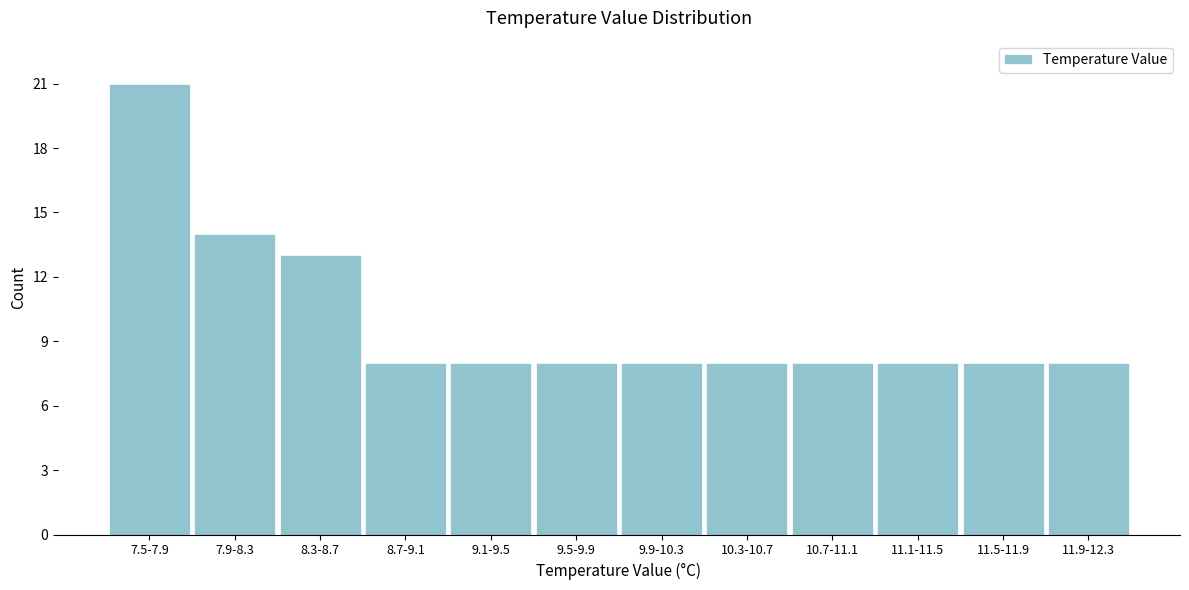

Reading left to right, list all the values displayed in this chart.

21	14	13	8	8	8	8	8	8	8	8	8